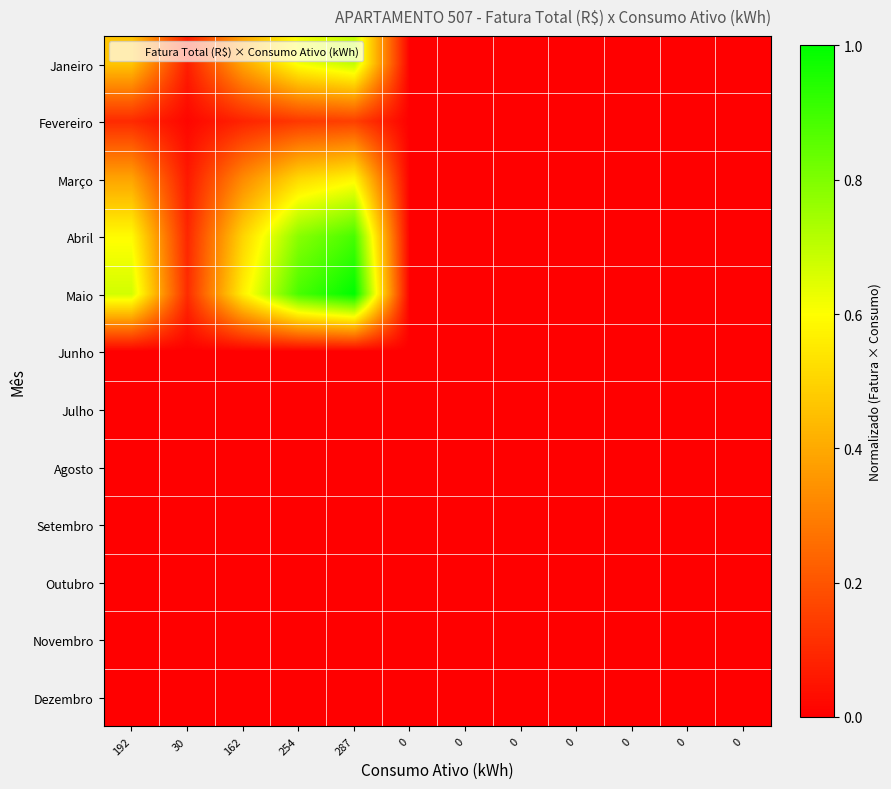

Reading right to left, transcribe all the data shown in this chart.

Janeiro: 0=0.0	0=0.0	0=0.0	0=0.0	0=0.0	0=0.0	0=0.0	287=0.7	254=0.6	162=0.4	30=0.1	192=0.5
Fevereiro: 0=0.0	0=0.0	0=0.0	0=0.0	0=0.0	0=0.0	0=0.0	287=0.2	254=0.1	162=0.1	30=0.0	192=0.1
Março: 0=0.0	0=0.0	0=0.0	0=0.0	0=0.0	0=0.0	0=0.0	287=0.6	254=0.5	162=0.3	30=0.1	192=0.4
Abril: 0=0.0	0=0.0	0=0.0	0=0.0	0=0.0	0=0.0	0=0.0	287=0.9	254=0.8	162=0.5	30=0.1	192=0.6
Maio: 0=0.0	0=0.0	0=0.0	0=0.0	0=0.0	0=0.0	0=0.0	287=1.0	254=0.9	162=0.6	30=0.1	192=0.7
Junho: 0=0.0	0=0.0	0=0.0	0=0.0	0=0.0	0=0.0	0=0.0	287=0.0	254=0.0	162=0.0	30=0.0	192=0.0
Julho: 0=0.0	0=0.0	0=0.0	0=0.0	0=0.0	0=0.0	0=0.0	287=0.0	254=0.0	162=0.0	30=0.0	192=0.0
Agosto: 0=0.0	0=0.0	0=0.0	0=0.0	0=0.0	0=0.0	0=0.0	287=0.0	254=0.0	162=0.0	30=0.0	192=0.0
Setembro: 0=0.0	0=0.0	0=0.0	0=0.0	0=0.0	0=0.0	0=0.0	287=0.0	254=0.0	162=0.0	30=0.0	192=0.0
Outubro: 0=0.0	0=0.0	0=0.0	0=0.0	0=0.0	0=0.0	0=0.0	287=0.0	254=0.0	162=0.0	30=0.0	192=0.0
Novembro: 0=0.0	0=0.0	0=0.0	0=0.0	0=0.0	0=0.0	0=0.0	287=0.0	254=0.0	162=0.0	30=0.0	192=0.0
Dezembro: 0=0.0	0=0.0	0=0.0	0=0.0	0=0.0	0=0.0	0=0.0	287=0.0	254=0.0	162=0.0	30=0.0	192=0.0